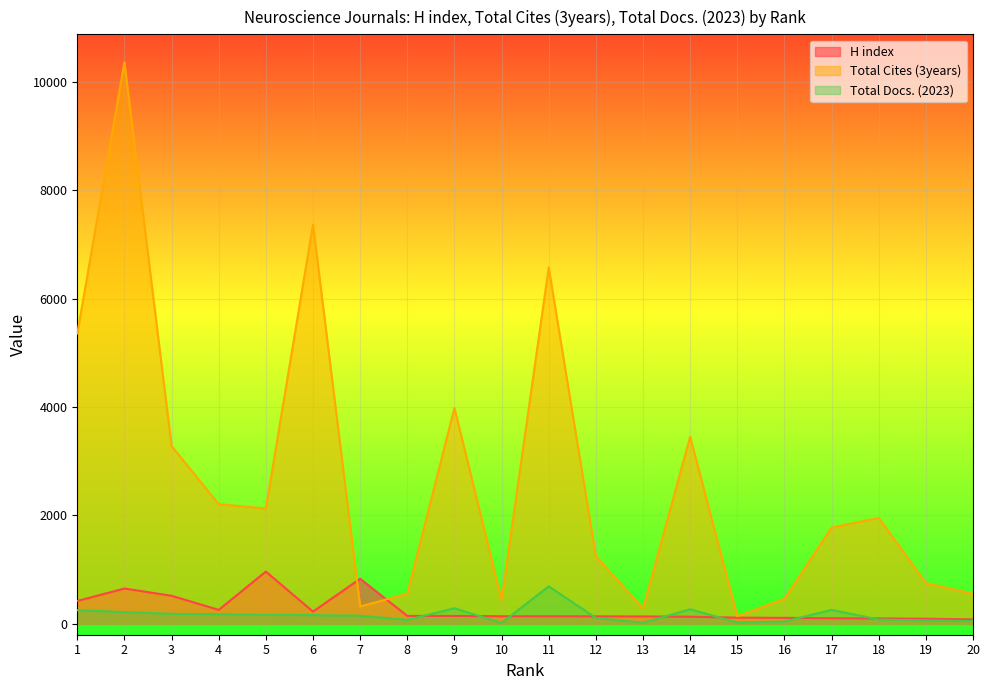

At which label does Total Docs. (2023) first exceed 162?

1